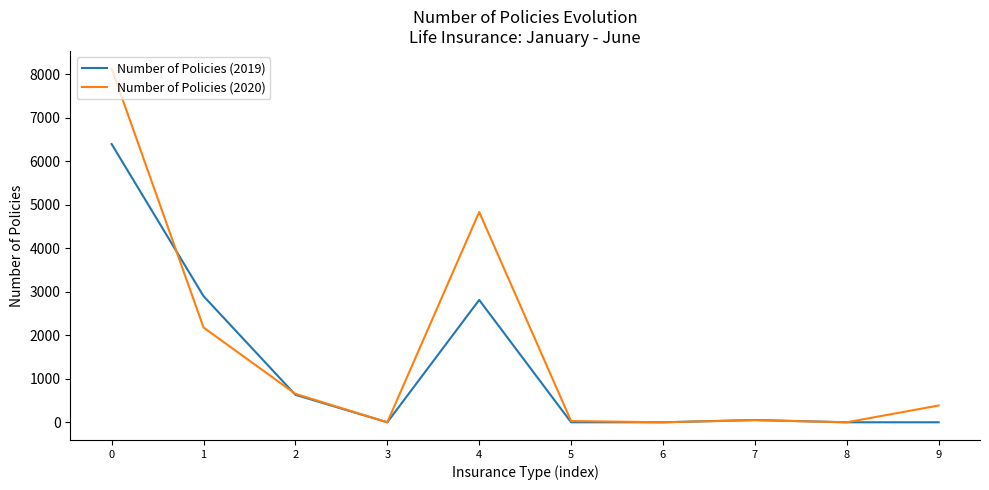

What is the sum of the Number of Policies (2019) values at 5 and 4?

2814